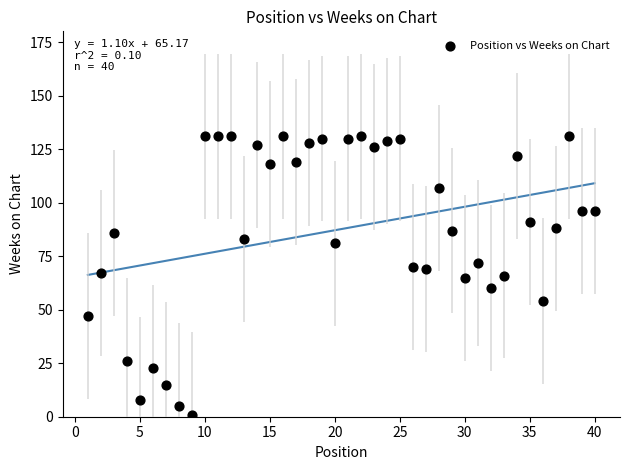

What is the range of Y values (max minus min)?

130